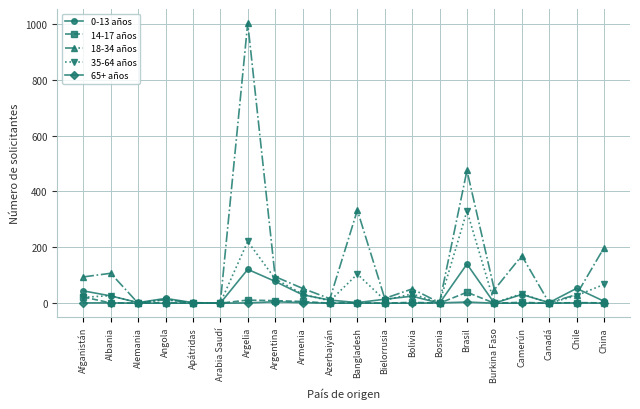

What is the sum of all 35-64 años values?

1019